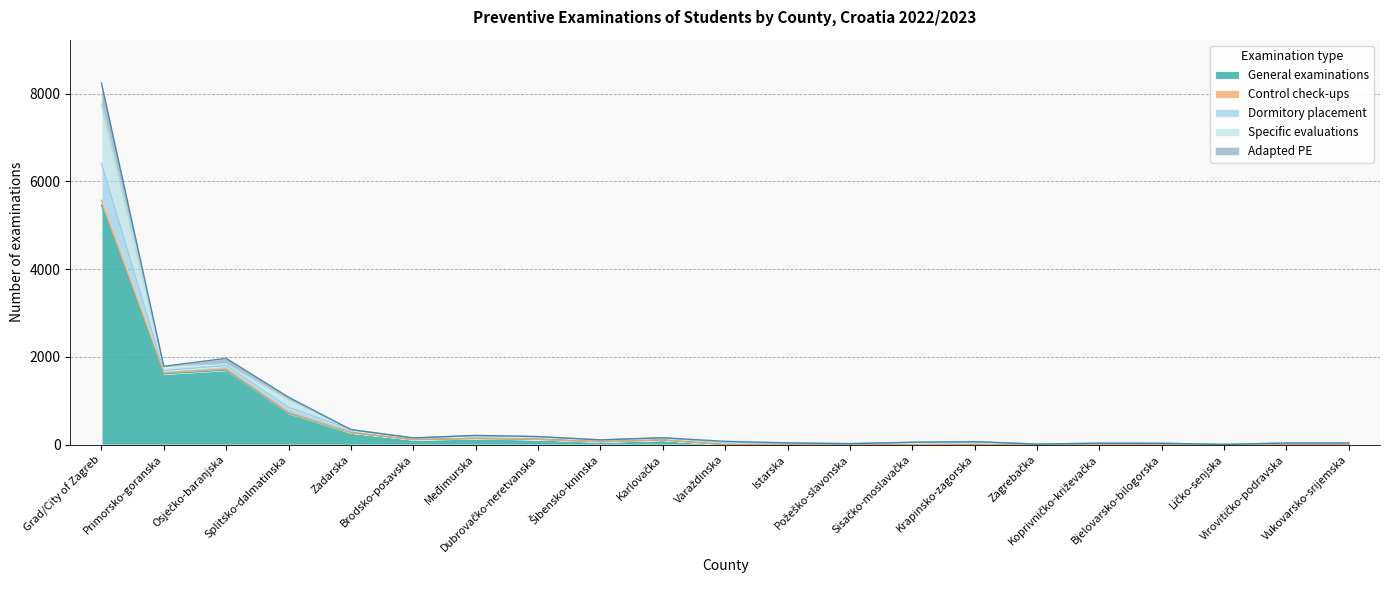

At which label does Specific evaluations reach its minimum?

Brodsko-posavska